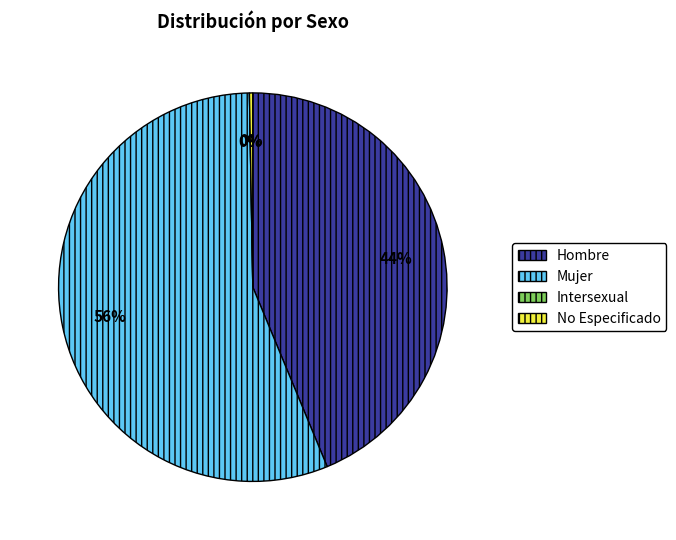

To the nearest percent, what is the difference between the largest and smallest slice percentages?

56%